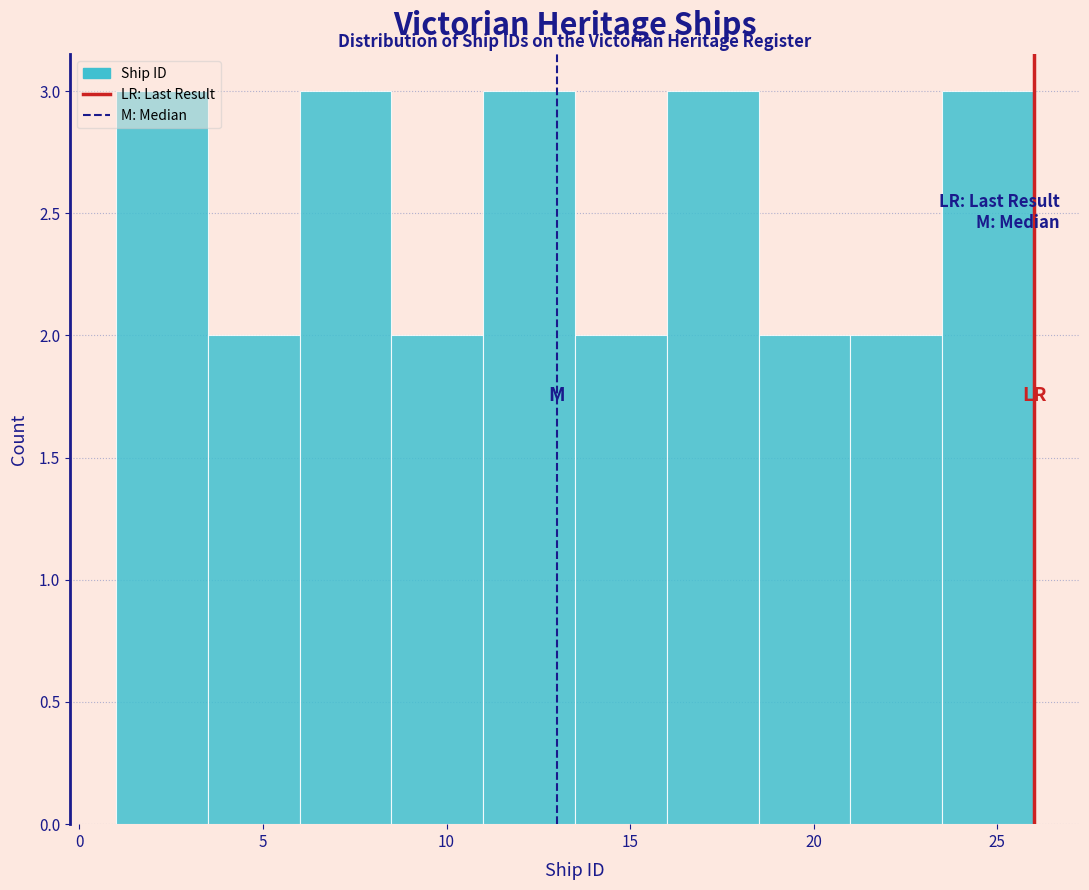

Reading left to right, transcribe this chart: for each bar, give the range it covers on the x-axis and its height. The values are not printed on the chart, so give them approximately, as read against the axis.

1.0 to 3.5: 3
3.5 to 6.0: 2
6.0 to 8.5: 3
8.5 to 11.0: 2
11.0 to 13.5: 3
13.5 to 16.0: 2
16.0 to 18.5: 3
18.5 to 21.0: 2
21.0 to 23.5: 2
23.5 to 26.0: 3